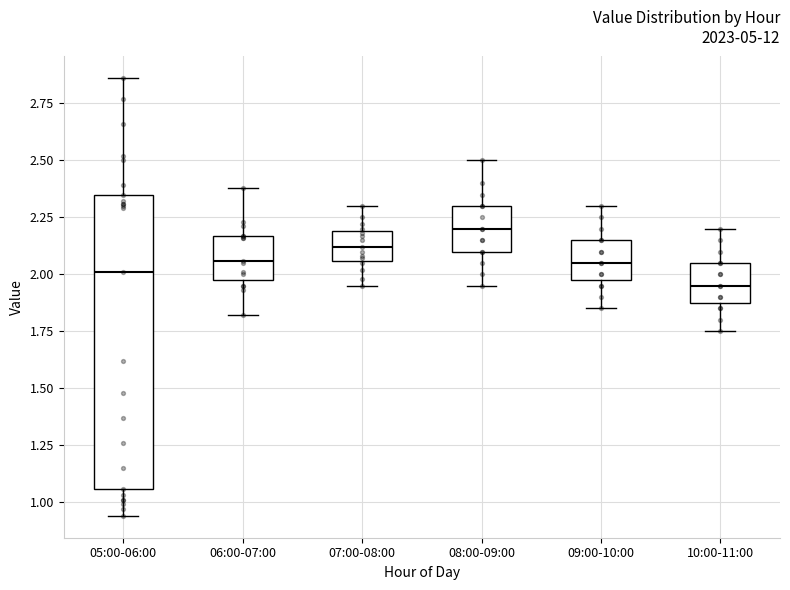

Reading left to right, read every box against the y-axis: the position of its median line, the range the box covers, and the ends of its whiskers. The values are not printed on the chart, so give them approximately, as read against the axis.

05:00-06:00: median 2.00, box 1.05 to 2.35, whiskers 0.95 to 2.85
06:00-07:00: median 2.05, box 2.00 to 2.15, whiskers 1.80 to 2.40
07:00-08:00: median 2.10, box 2.05 to 2.20, whiskers 1.95 to 2.30
08:00-09:00: median 2.20, box 2.10 to 2.30, whiskers 1.95 to 2.50
09:00-10:00: median 2.05, box 2.00 to 2.15, whiskers 1.85 to 2.30
10:00-11:00: median 1.95, box 1.90 to 2.05, whiskers 1.75 to 2.20